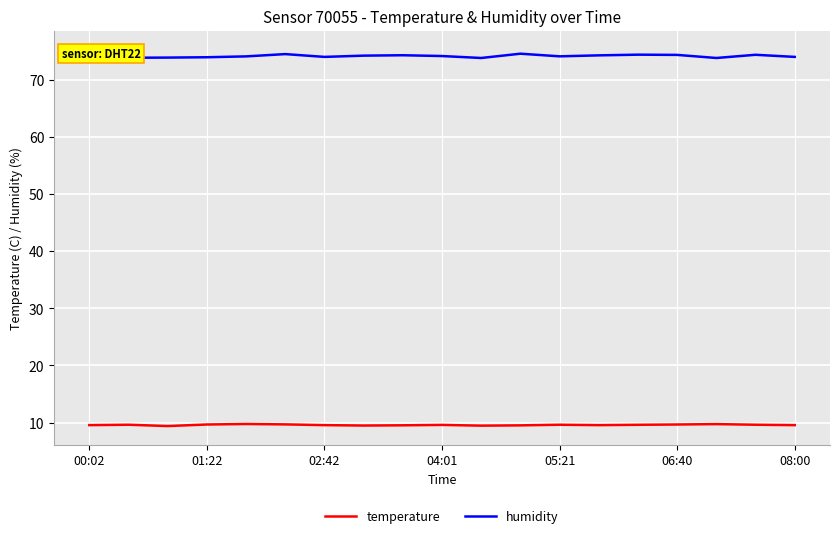

The value of temperature at 05:21 is 9.6. True or false?

True